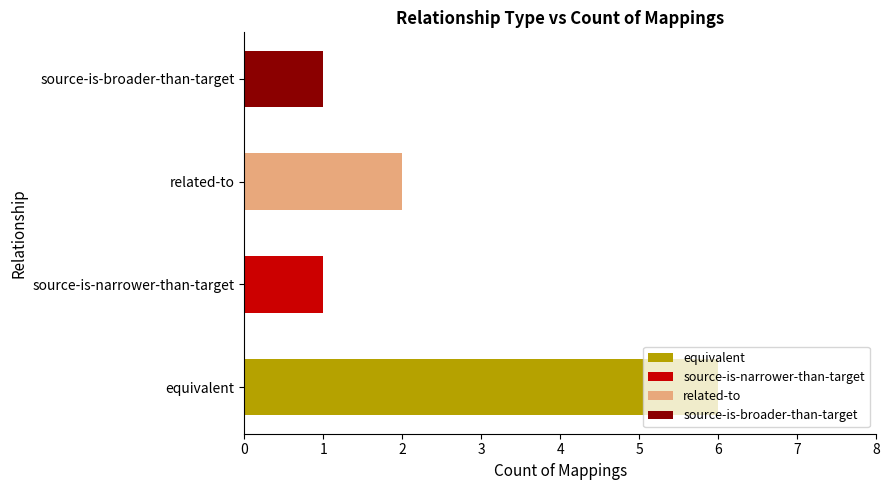

What is the sum of the values at source-is-broader-than-target and source-is-narrower-than-target?

2